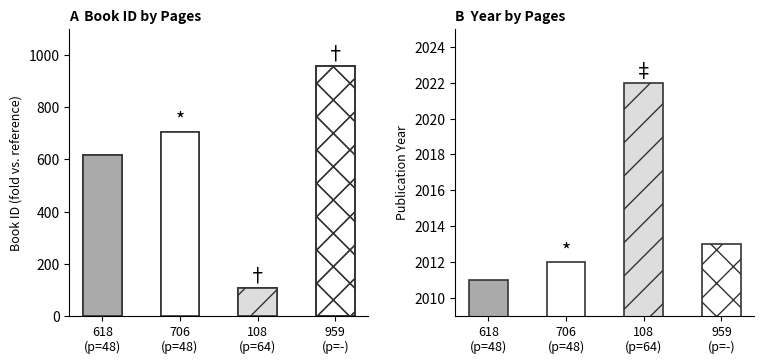

Which has a higher value, 706
(p=48) or 108
(p=64)?

706
(p=48)